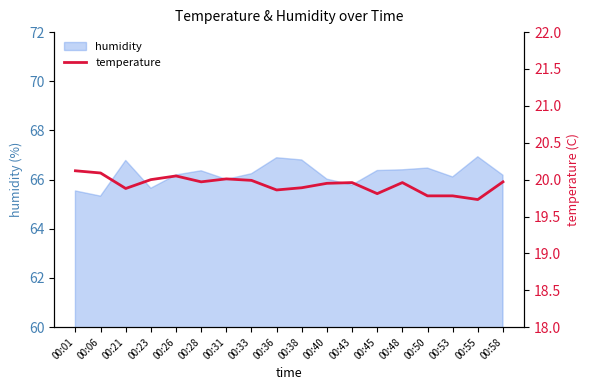

What is the lowest value of the humidity series?

65.3